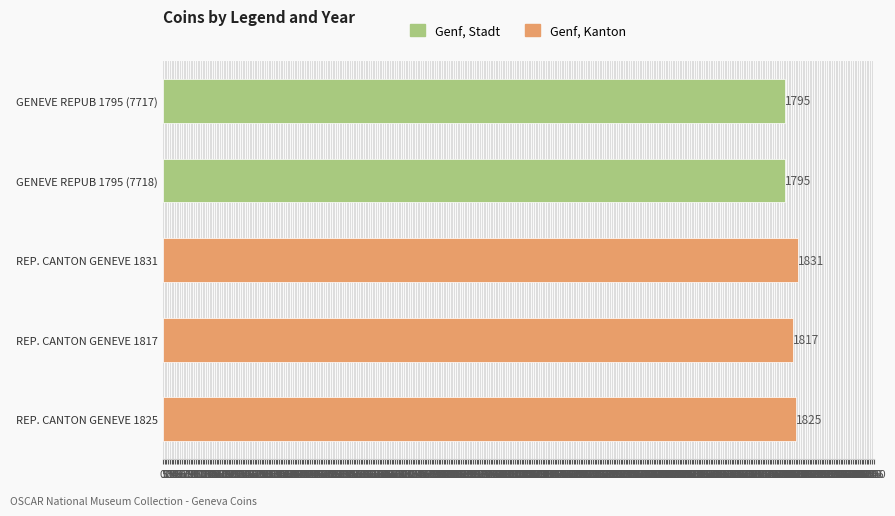

How many series are shown in this chart?

1